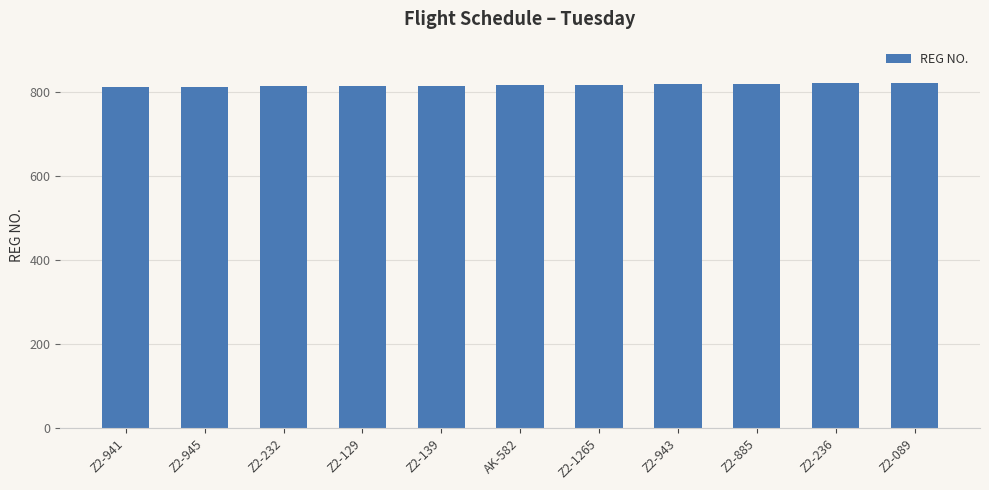

What is the greatest value displayed?

822